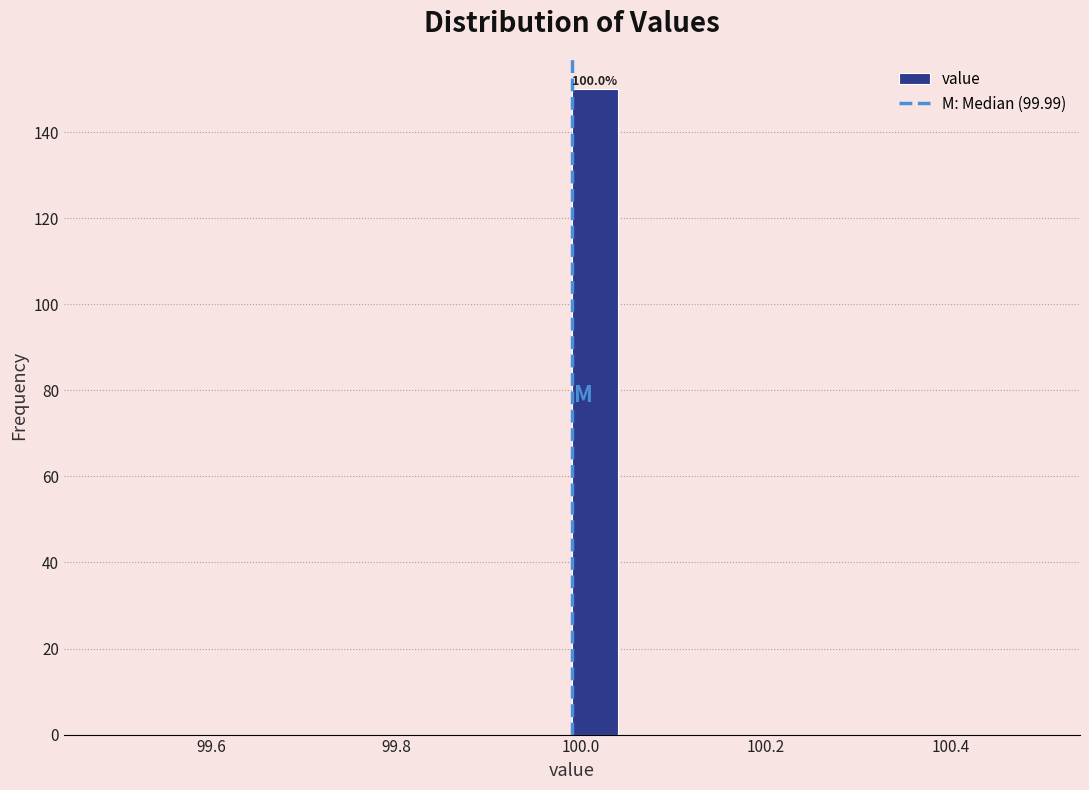

Read against the x-axis, roughly where is the centre of the tallest bar?

100.02